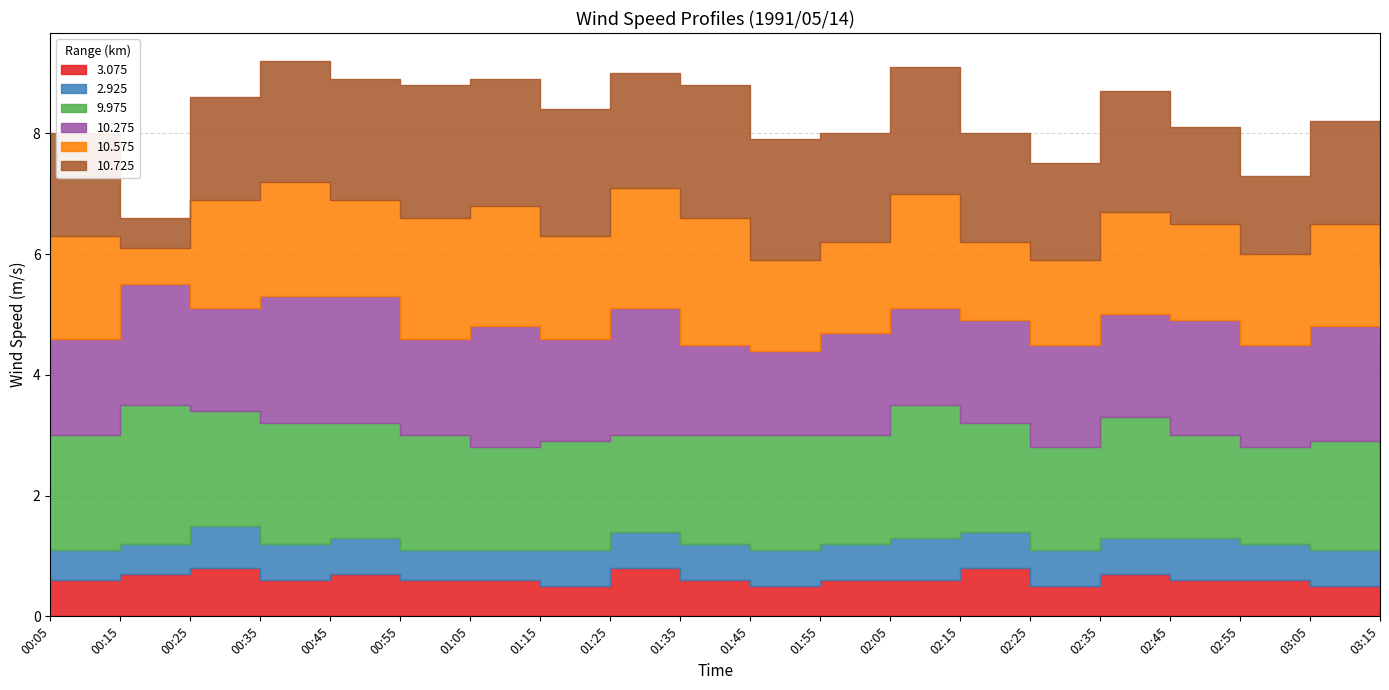

At how many categories does at least one series exceed 0?

20